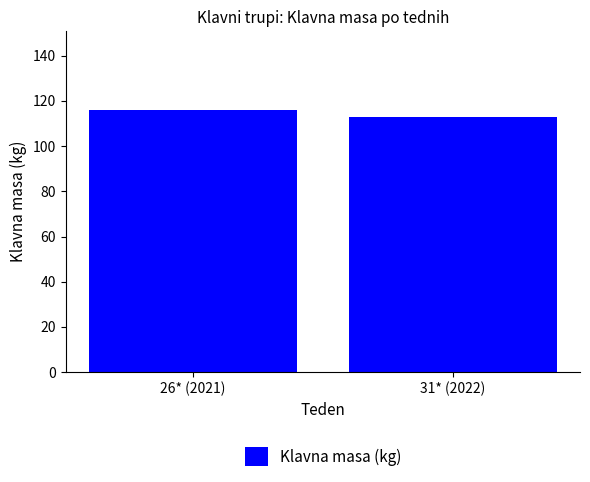

What is the sum of all values?

229